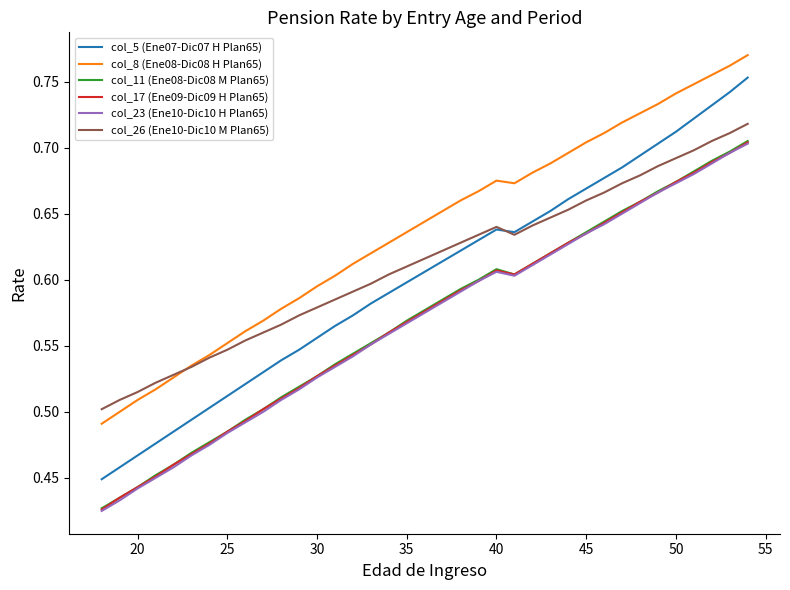

What is the sum of all col_8 (Ene08-Dic08 H Plan65) values?

23.6